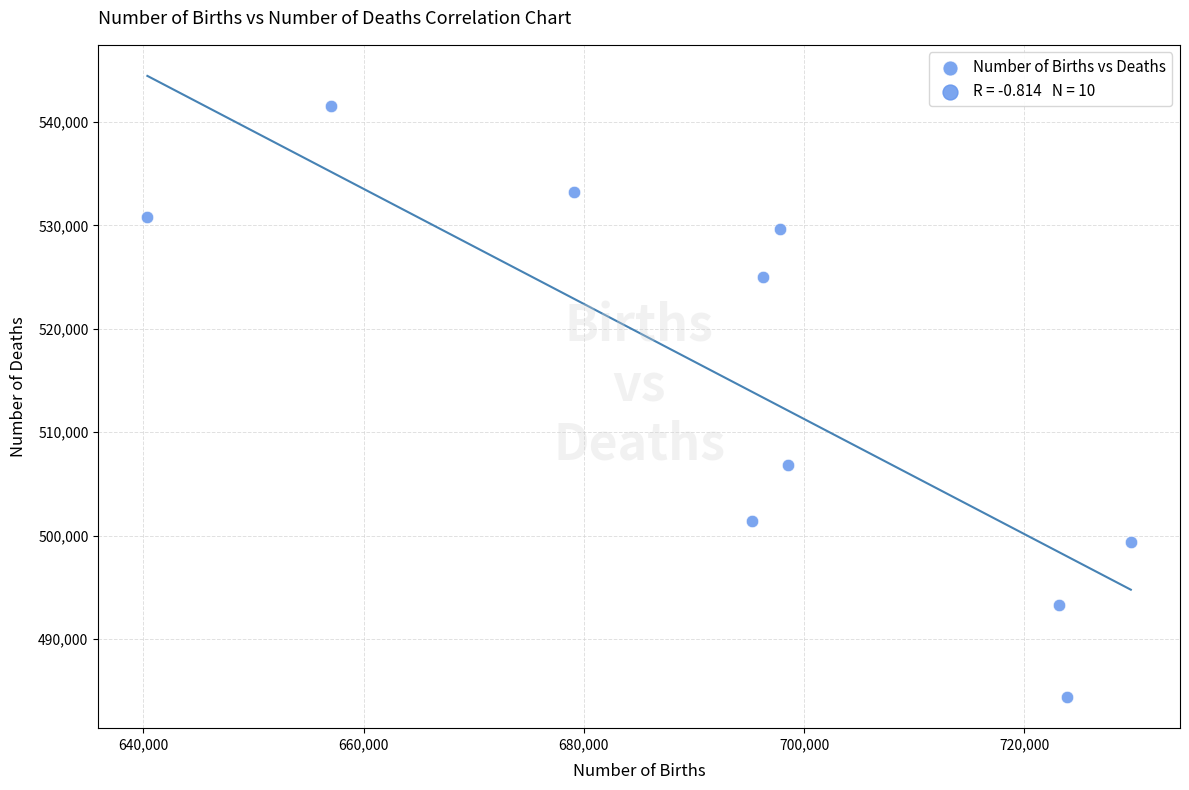

What is the average X value?

694117